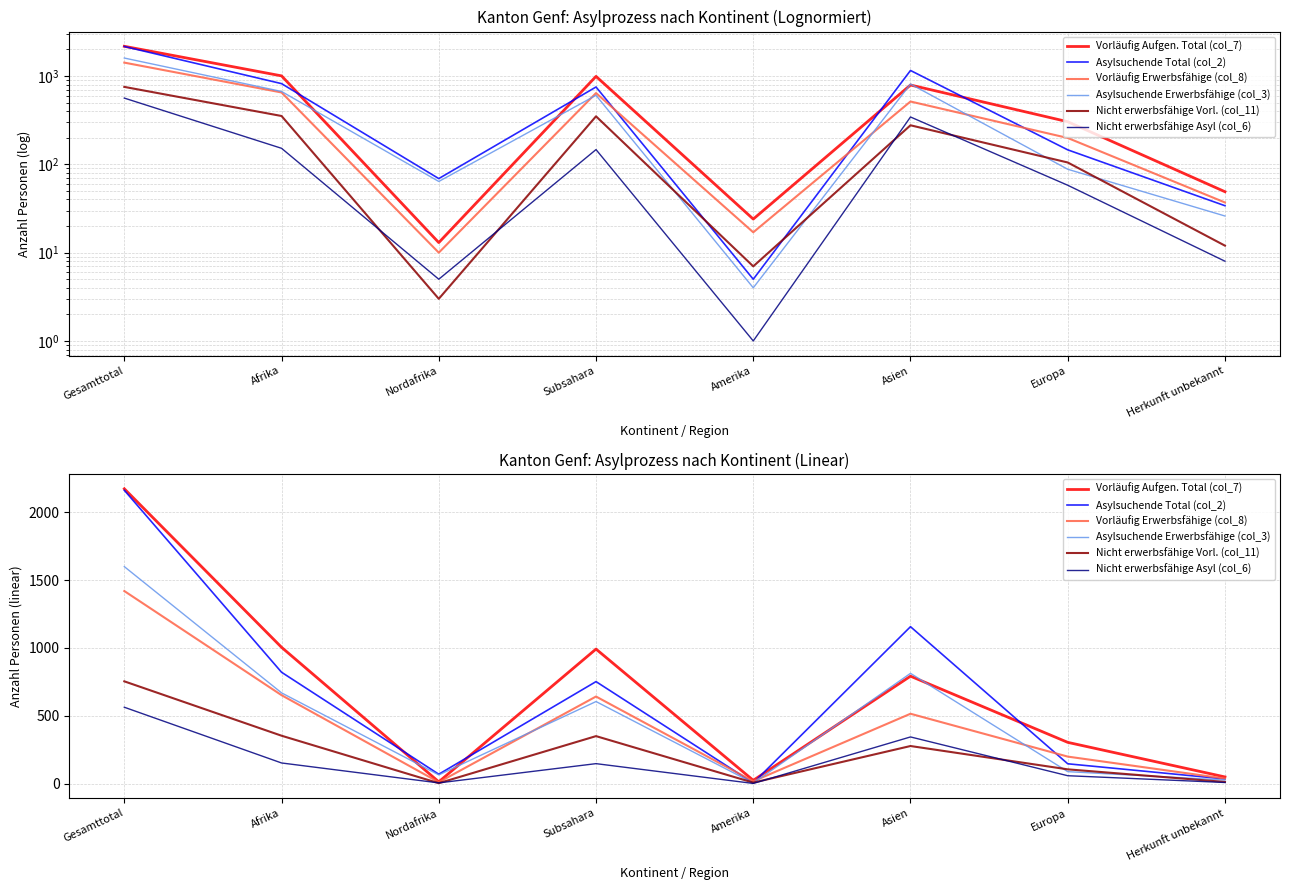

What is the sum of all Vorläufig Aufgen. Total (col_7) values?

5353